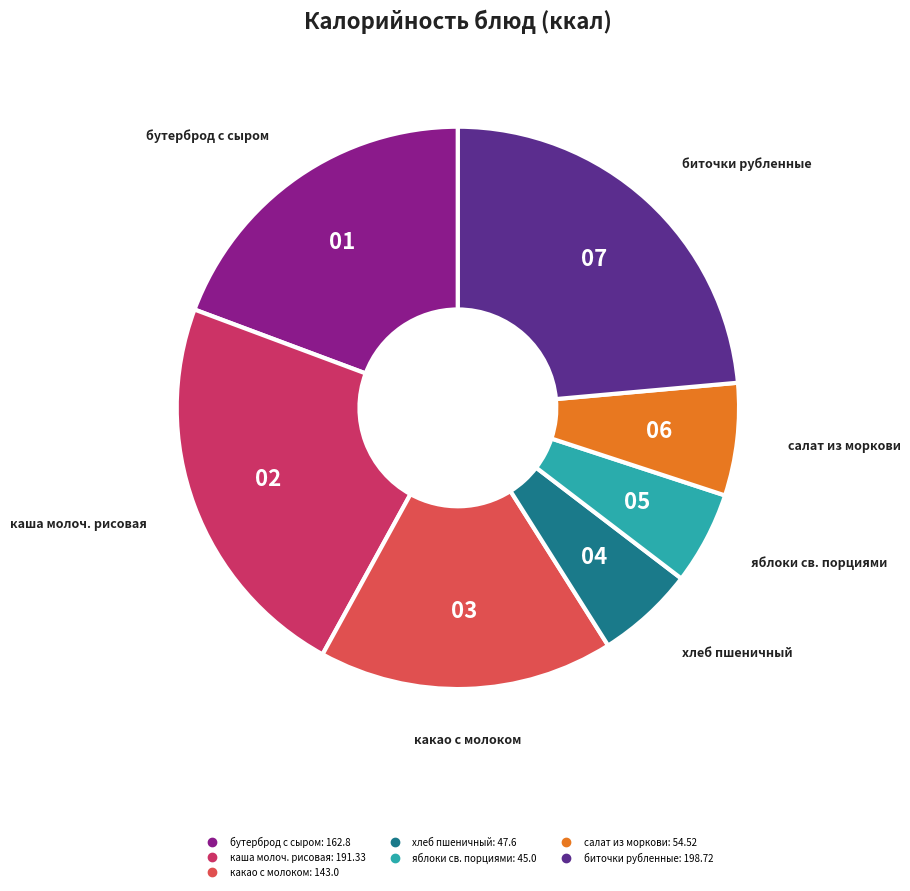

Is it true that хлеб пшеничный is 6% of the pie?

True